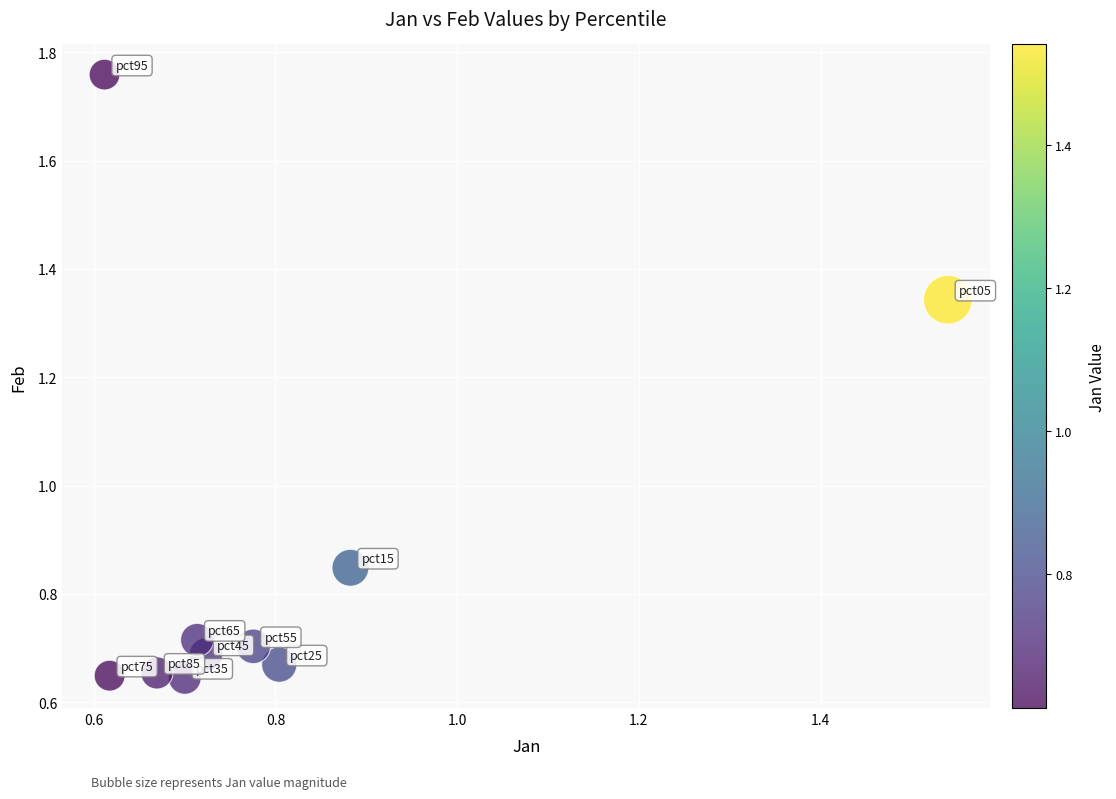

What is the average Y value?

0.9